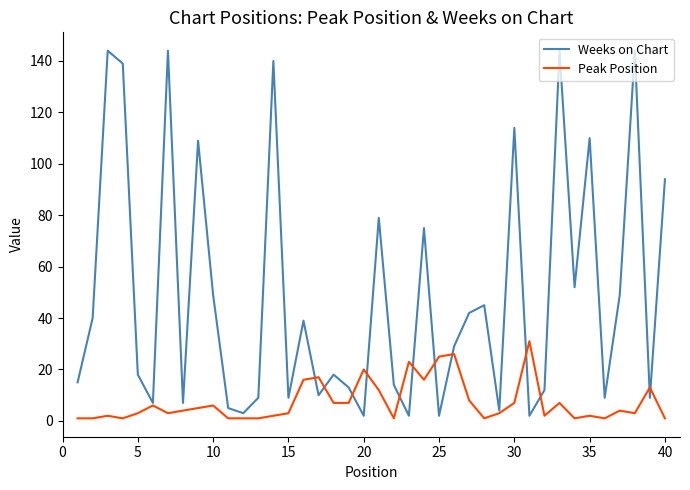

Which series has the widest spread of values?

Weeks on Chart